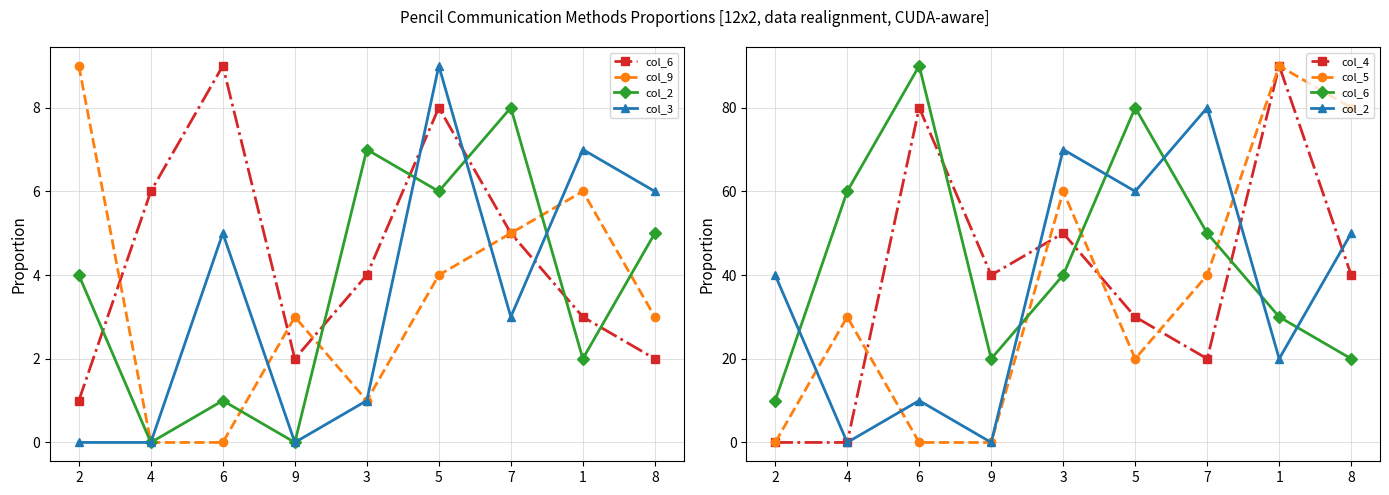

What is the total value across all series at 6?

185